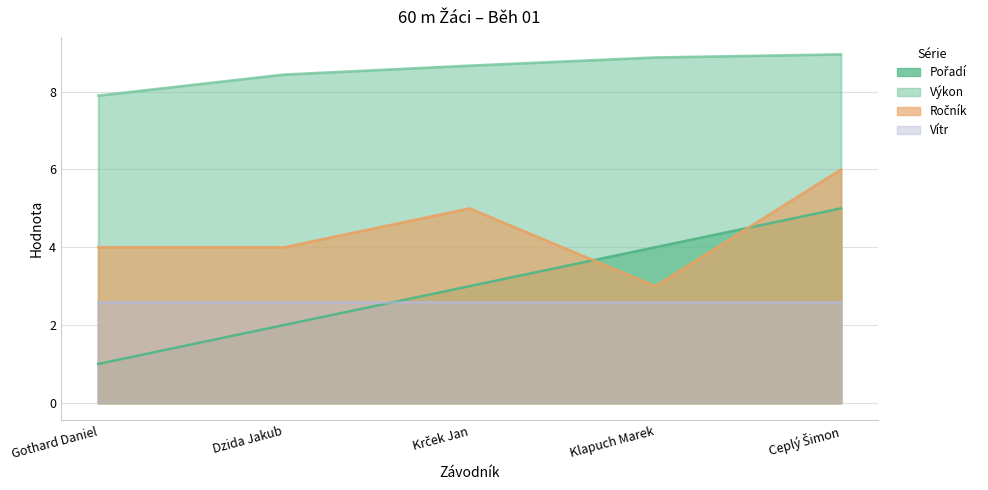

What is the label of the 5th point from the left?

Ceplý Šimon